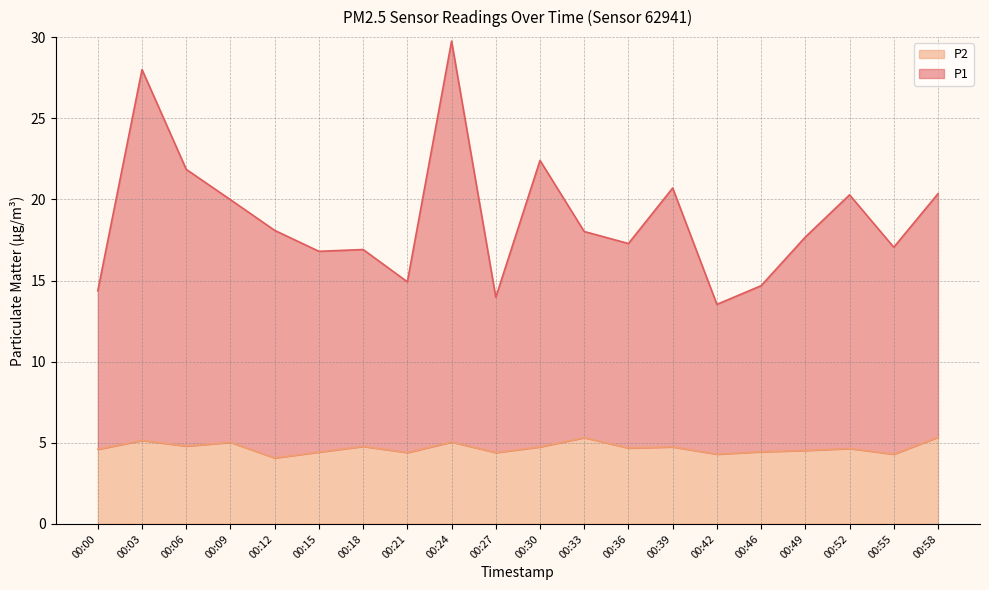

In P2, how many points are higher than both neighbors (excluding endpoints)?

7